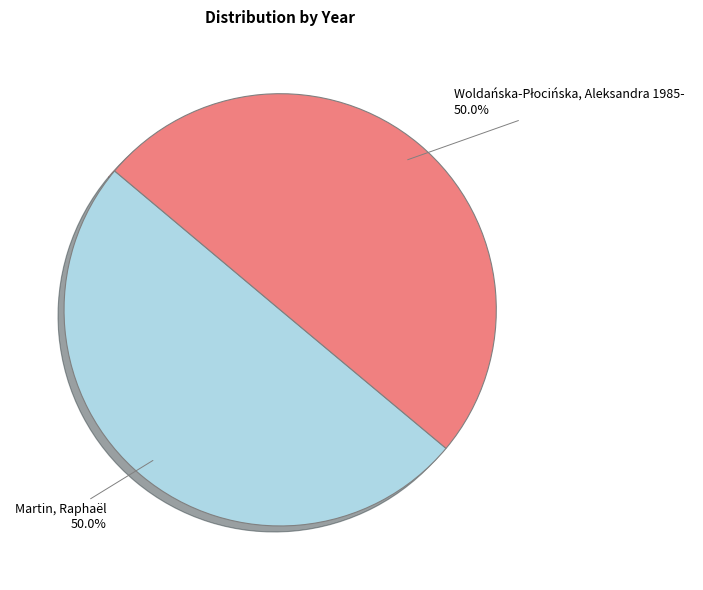

Count the number of slices in the pie.

2